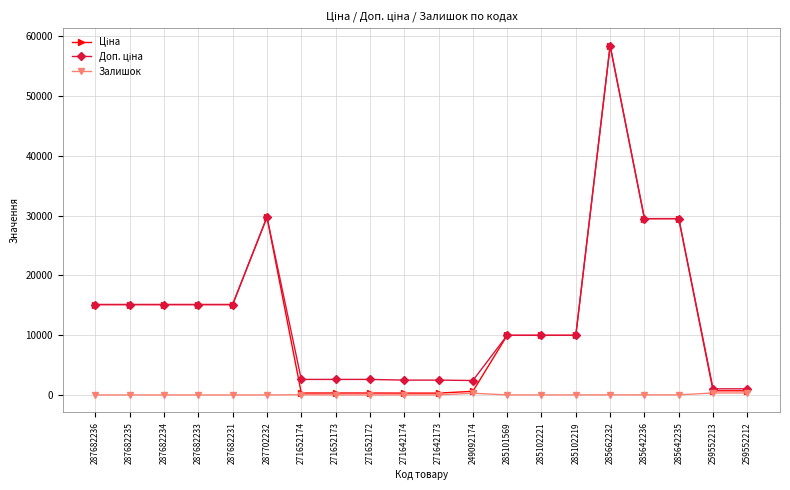

What is the maximum value shown in the chart?

58426.5